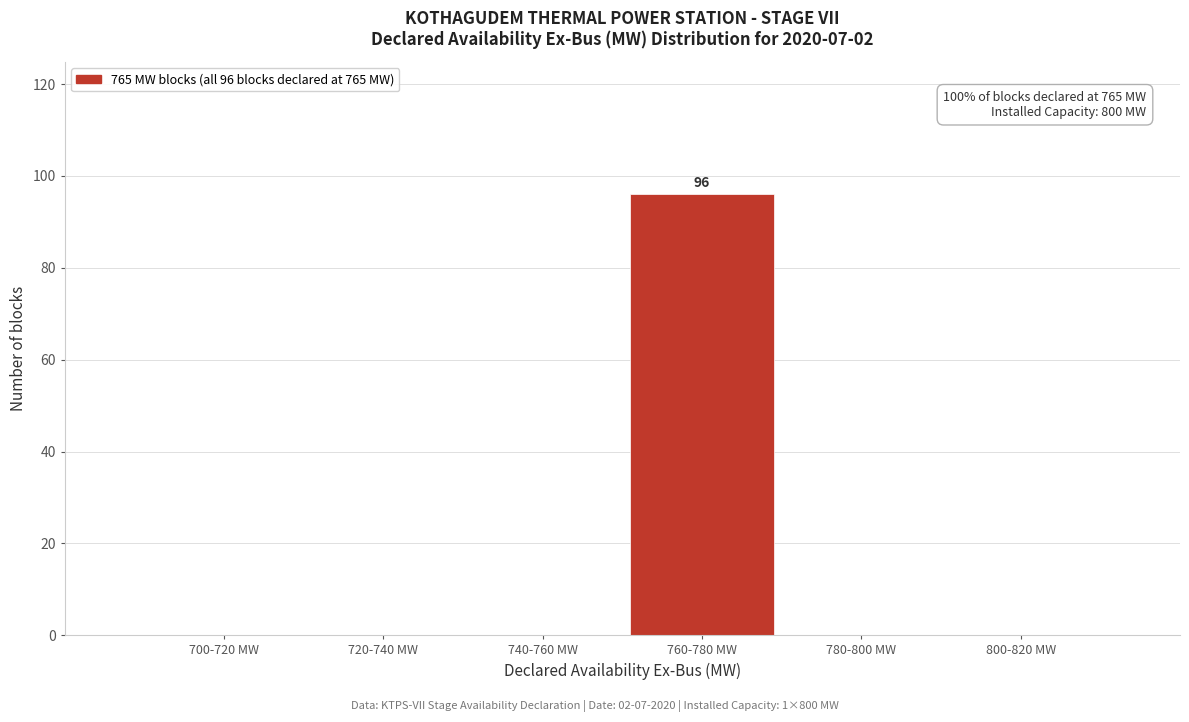

Reading right to left, list all the values displayed in this chart.

800-820 MW=0	780-800 MW=0	760-780 MW=96	740-760 MW=0	720-740 MW=0	700-720 MW=0